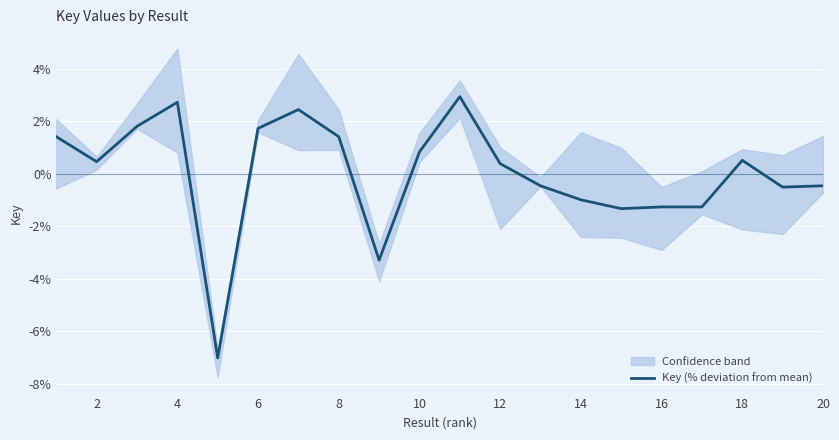

True or false: the data has more than 2 interior local peaks.

True